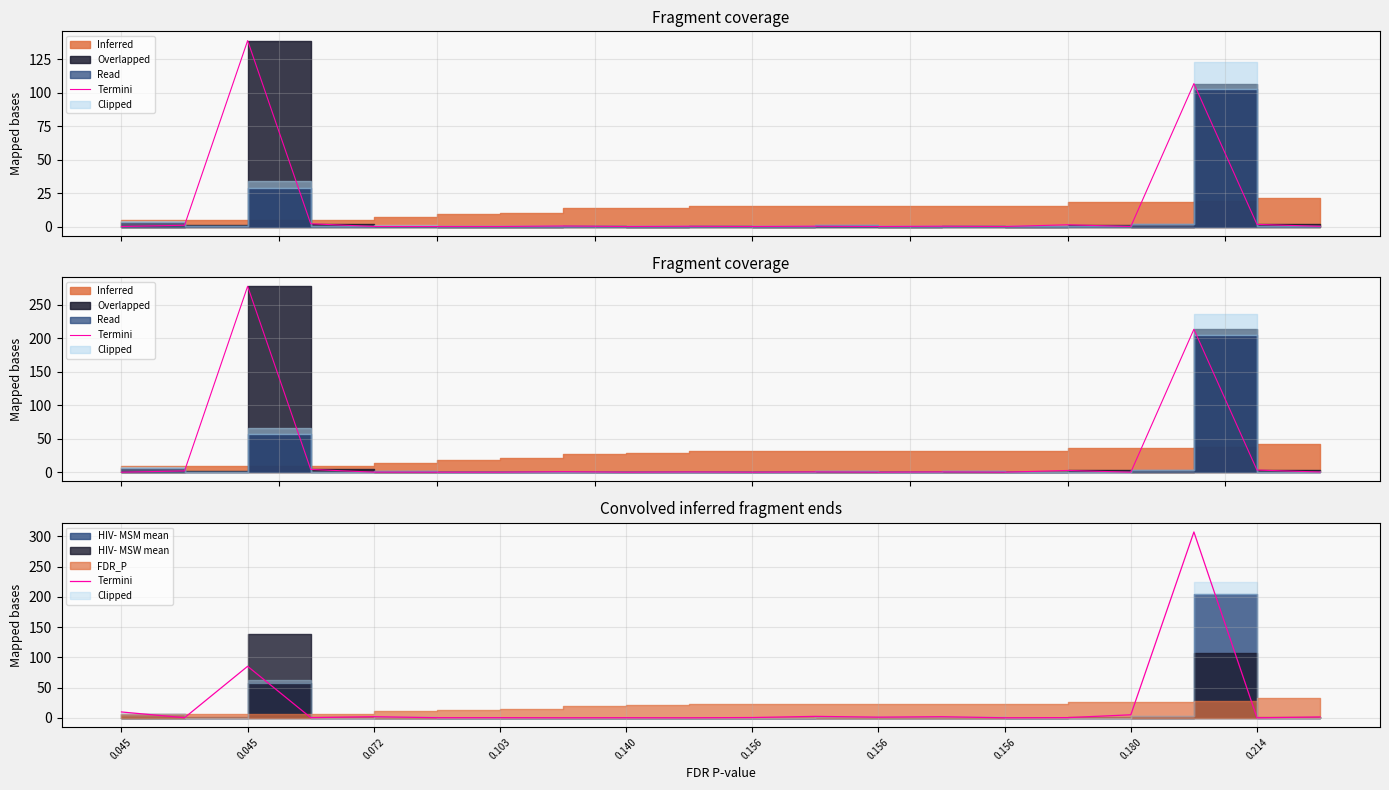

How many categories are shown in the chart?

20